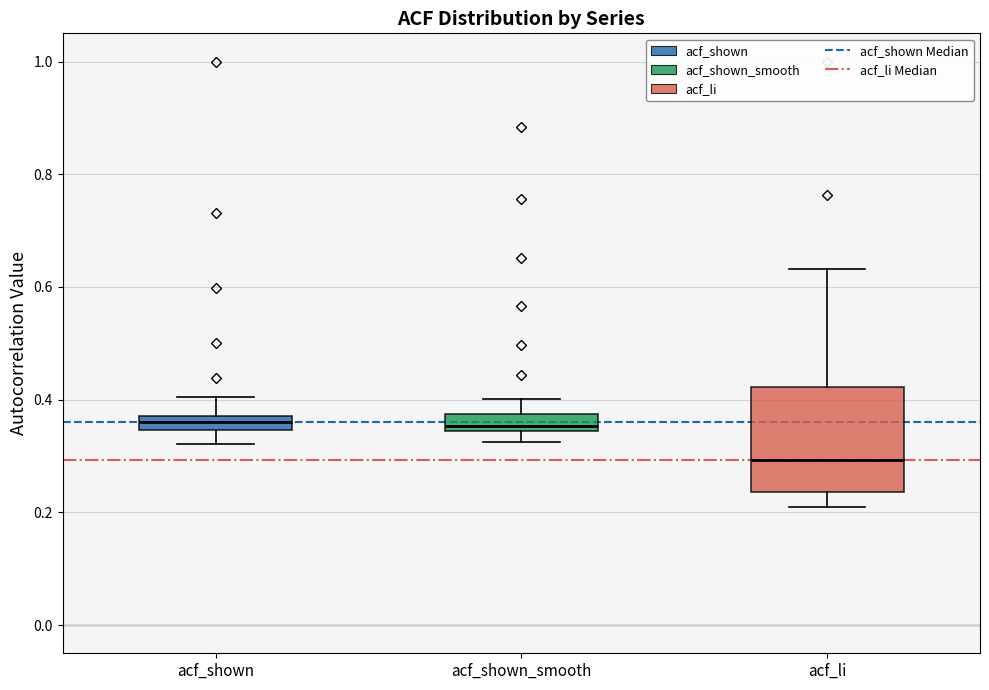

Which box is the tallest, from its lower edge to its upper edge?

acf_li